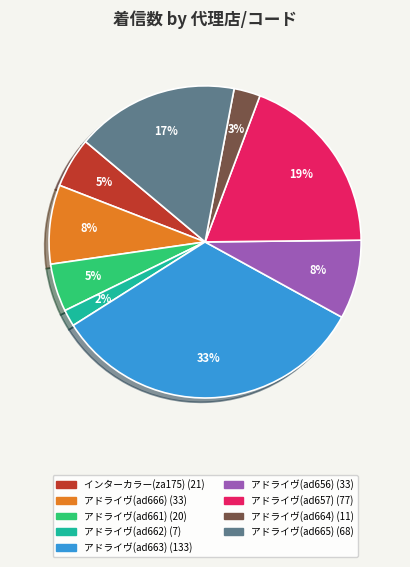

How many segments does this pie chart have?

9